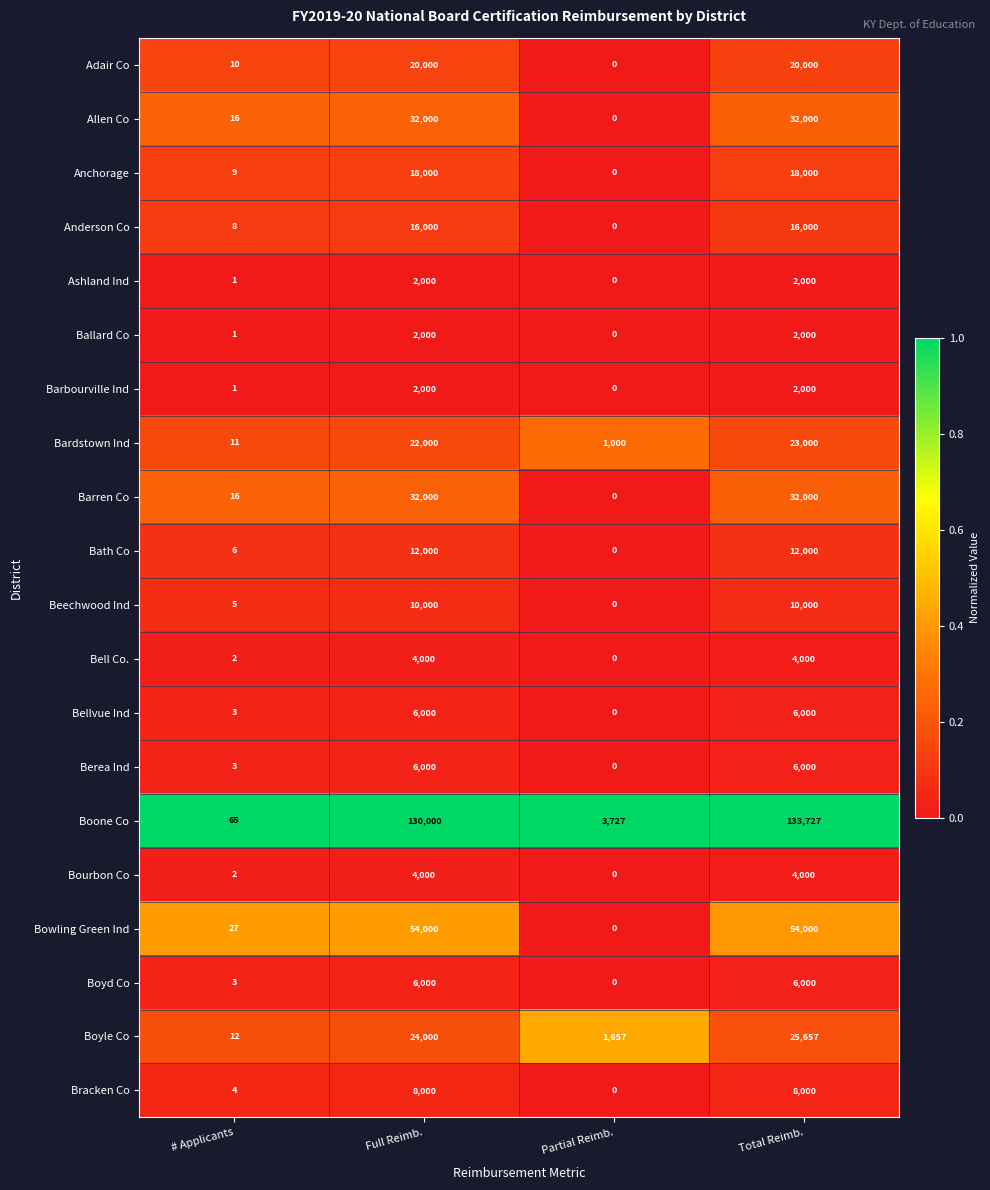

At which category is the sum across all series the highest?

Total Reimb.